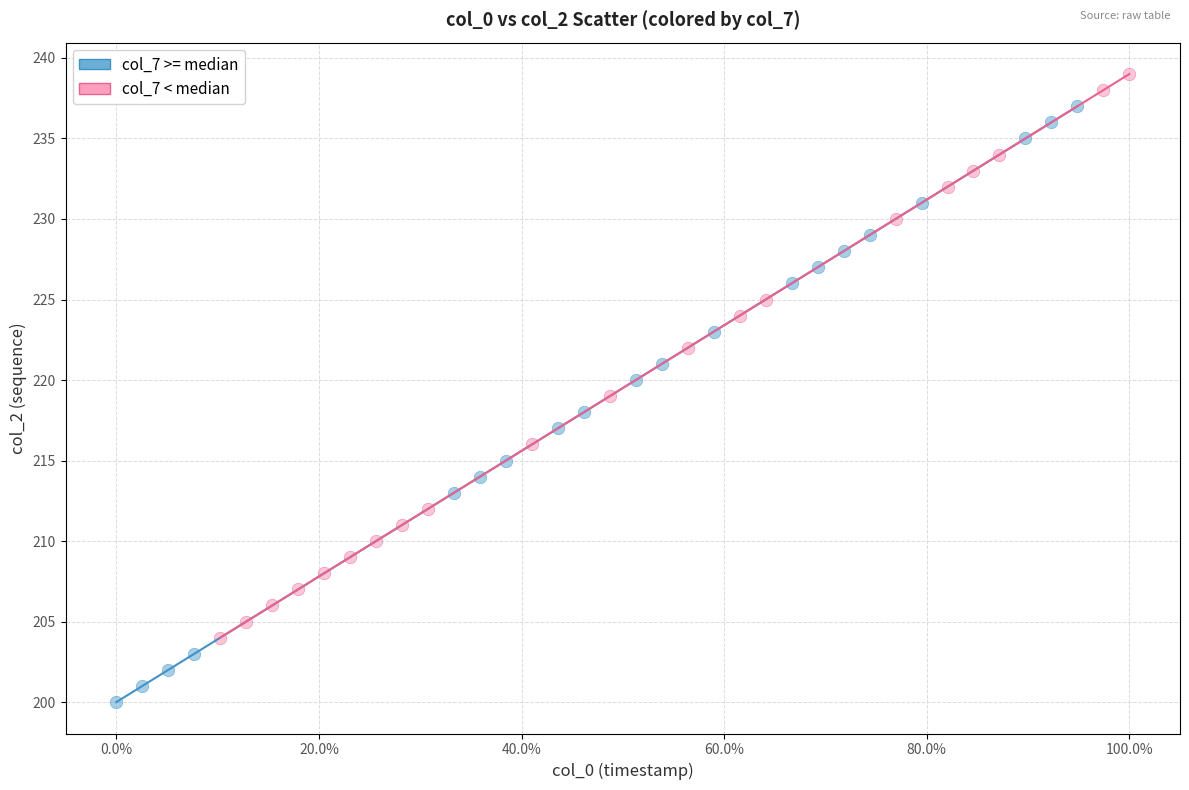

Which series has the largest Y range (max minus min)?

col_7 >= median